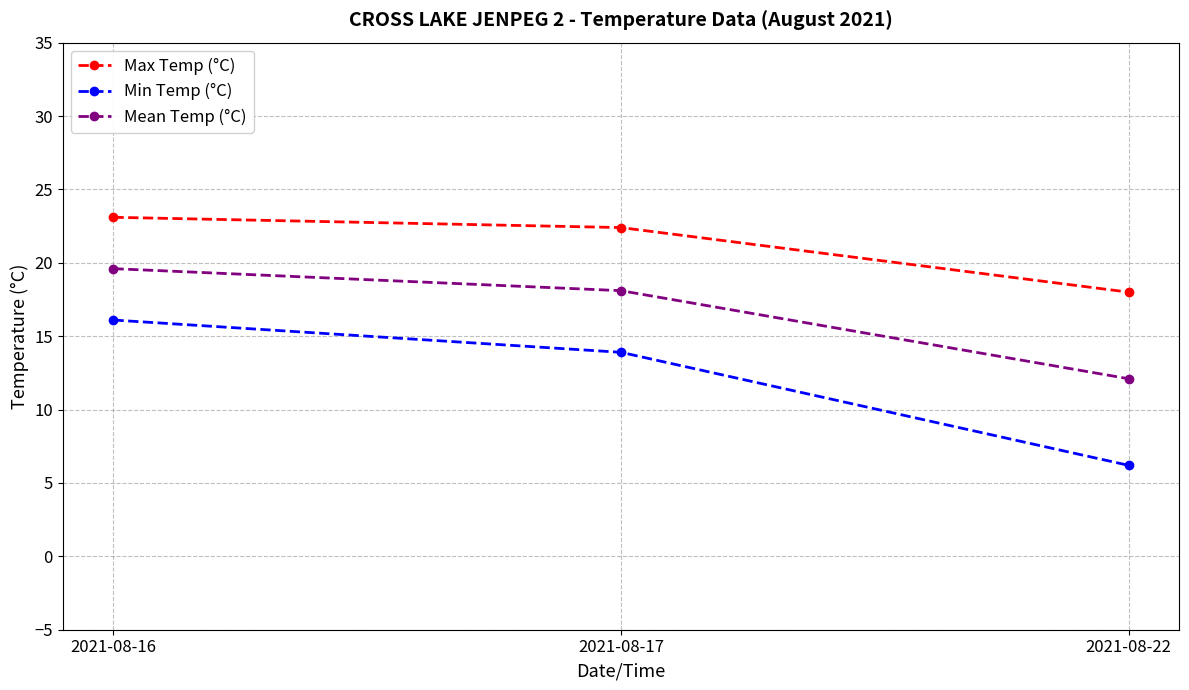

Which series has the largest range (max minus min)?

Min Temp (°C)